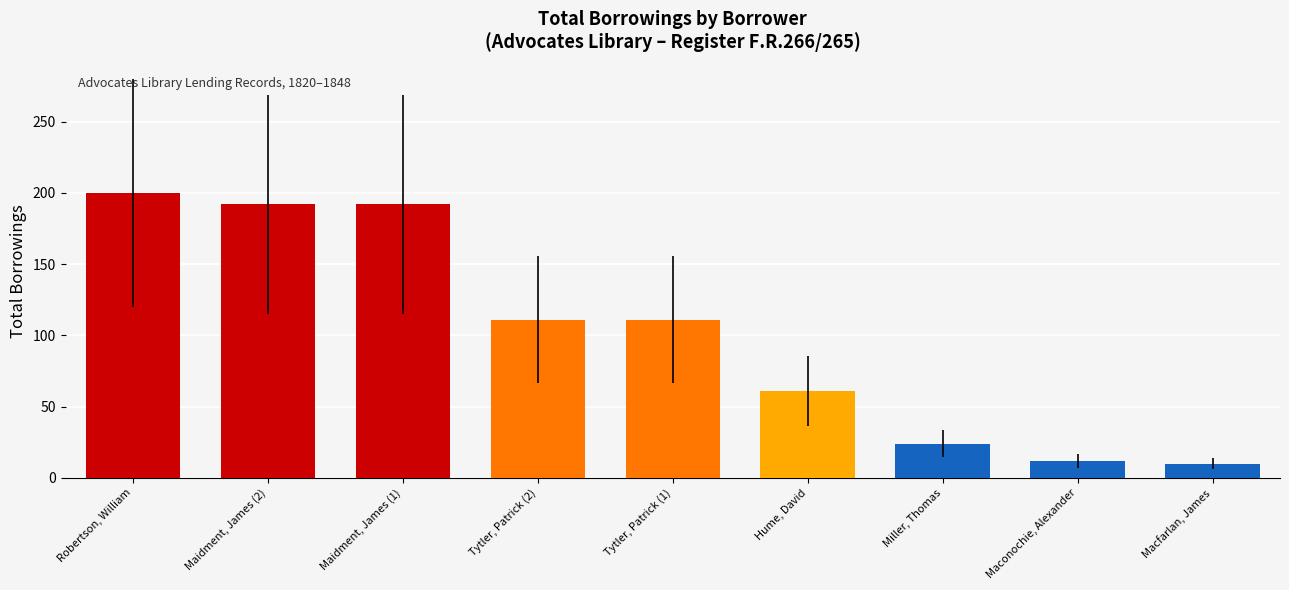

What is the average value?

101